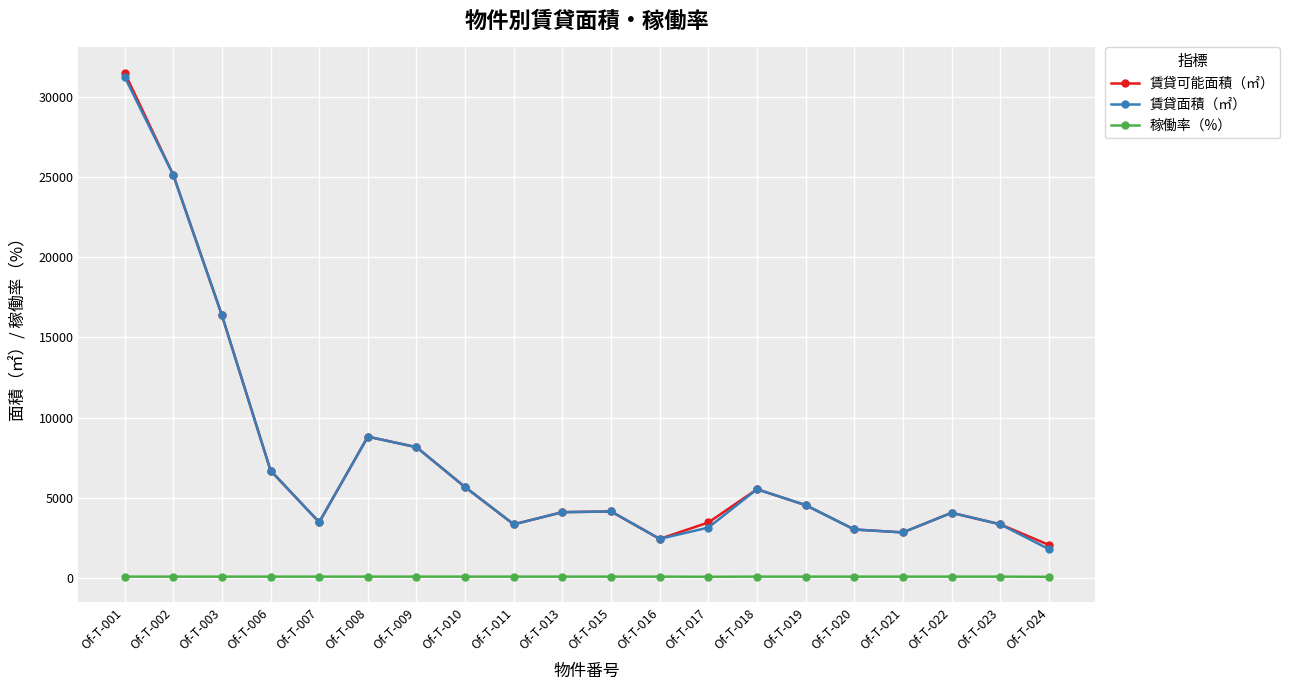

How many interior local valleys does the 賃貸面積（㎡） series have?

4